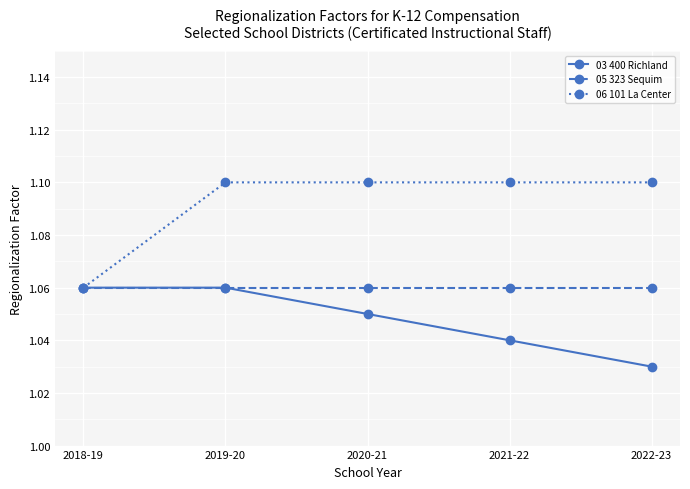

At which label does 06 101 La Center reach its minimum?

2018-19